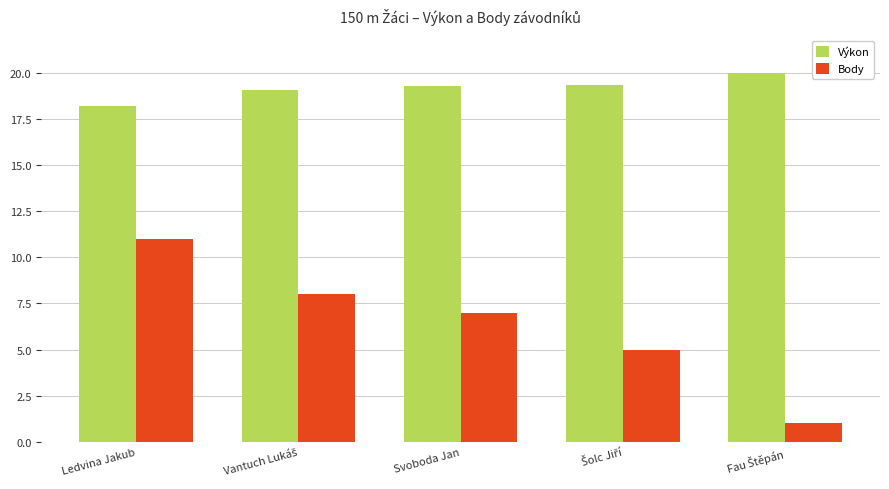

At which label does Výkon reach its minimum?

Ledvina Jakub